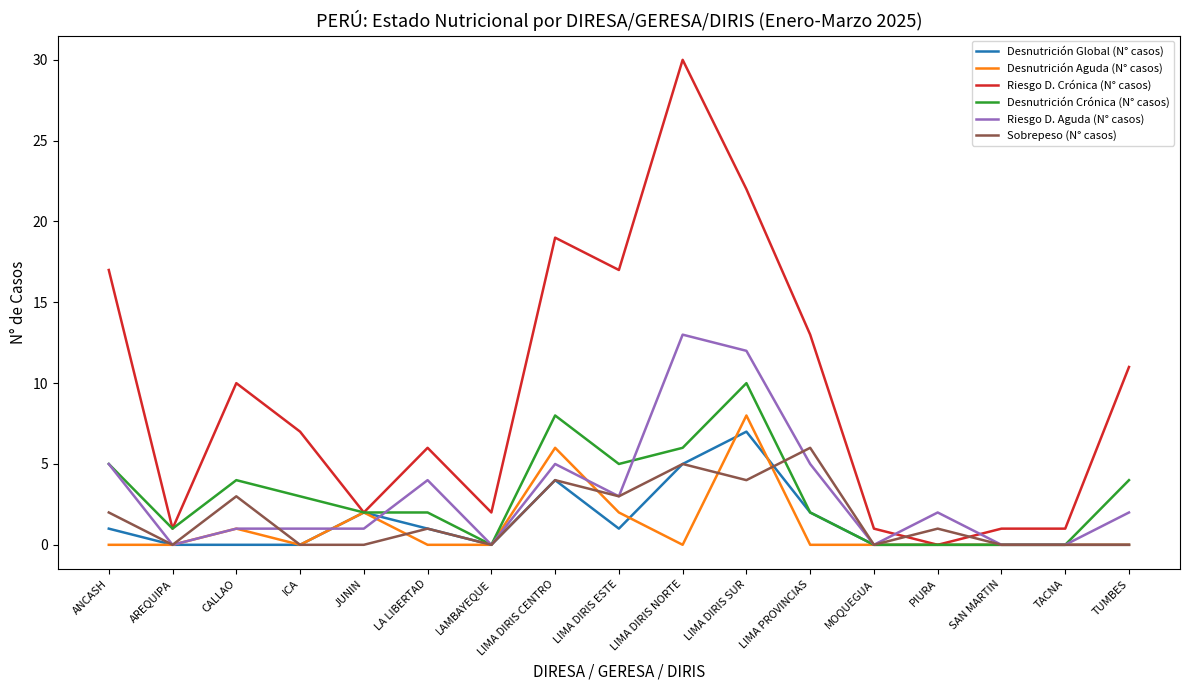

The value of Riesgo D. Crónica (N° casos) at PIURA is 10. True or false?

False